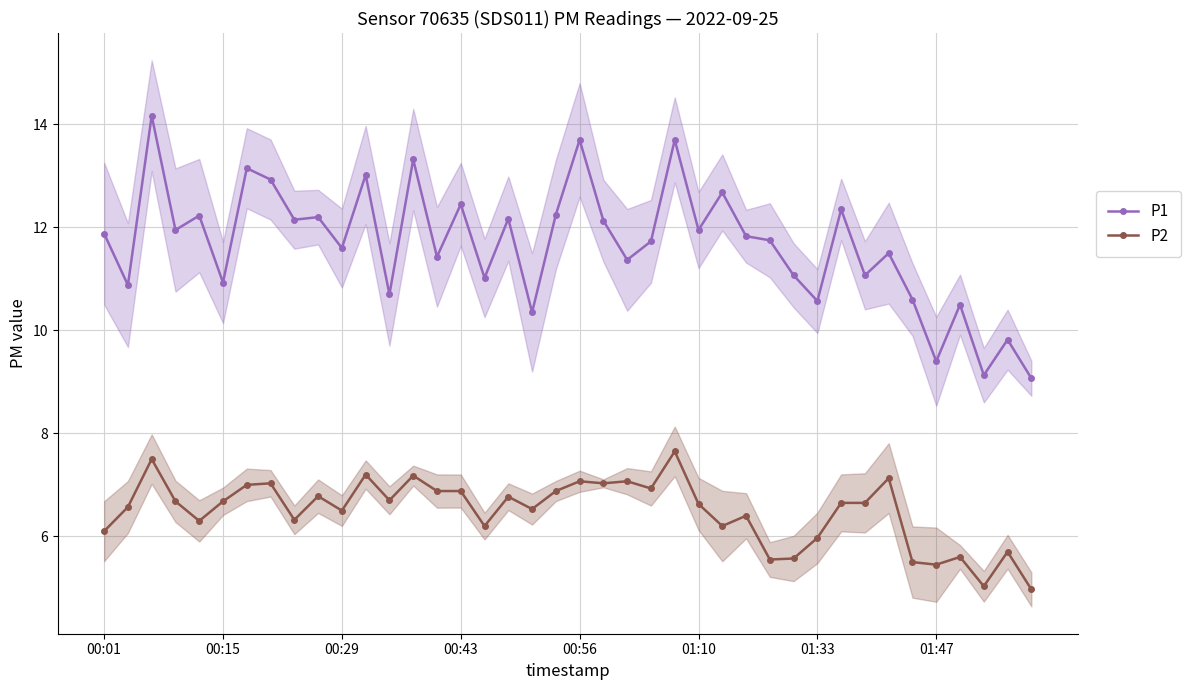

What are all the series names shown in the legend?

P1, P2